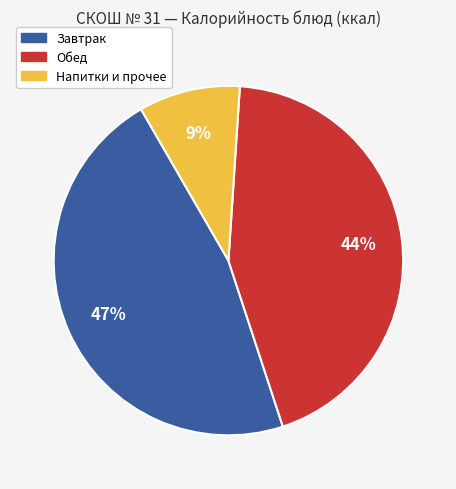

Which slice is the smallest?

Напитки и прочее